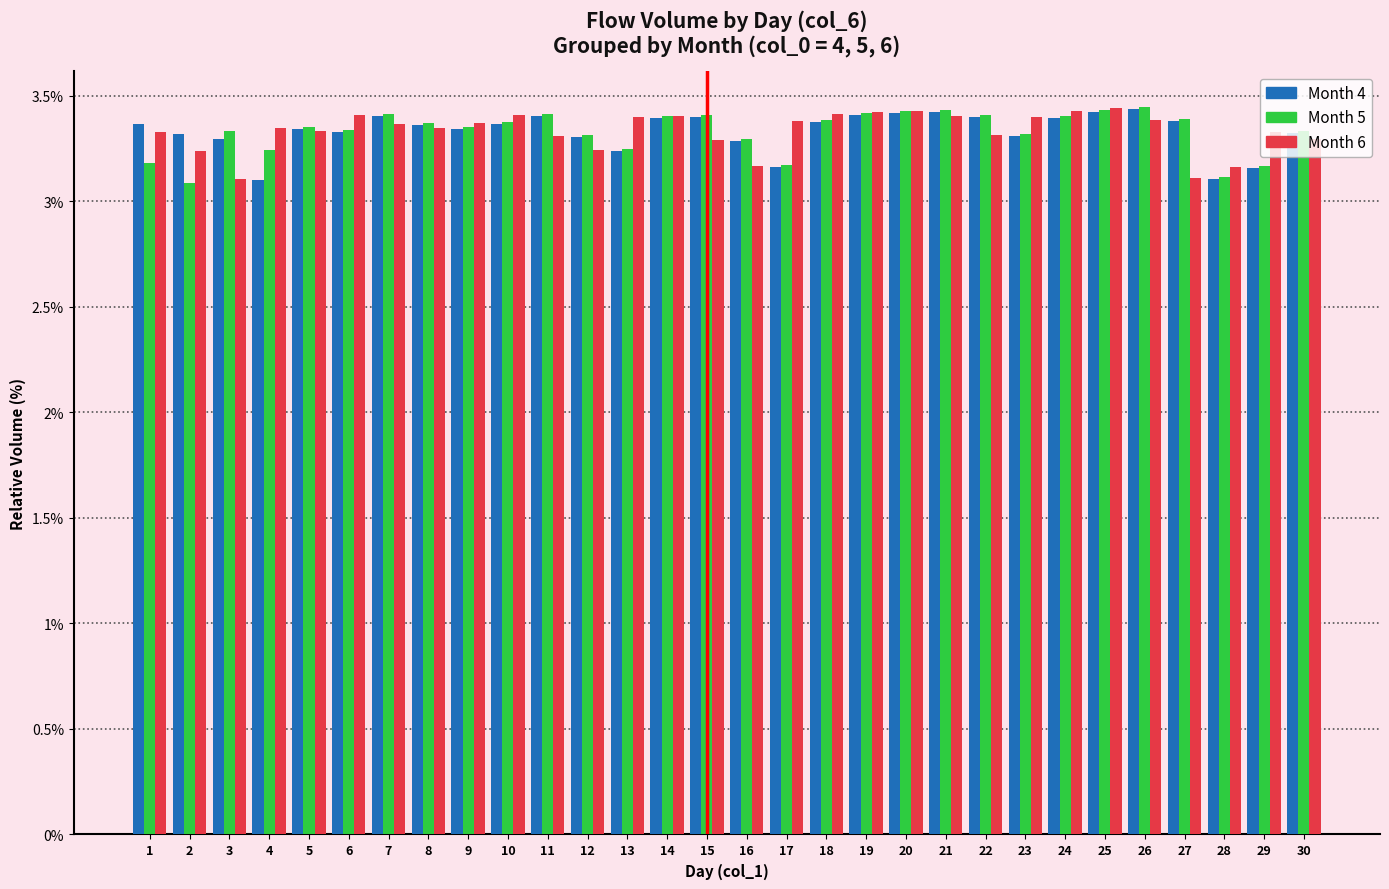

What is the smallest value displayed?

3.1